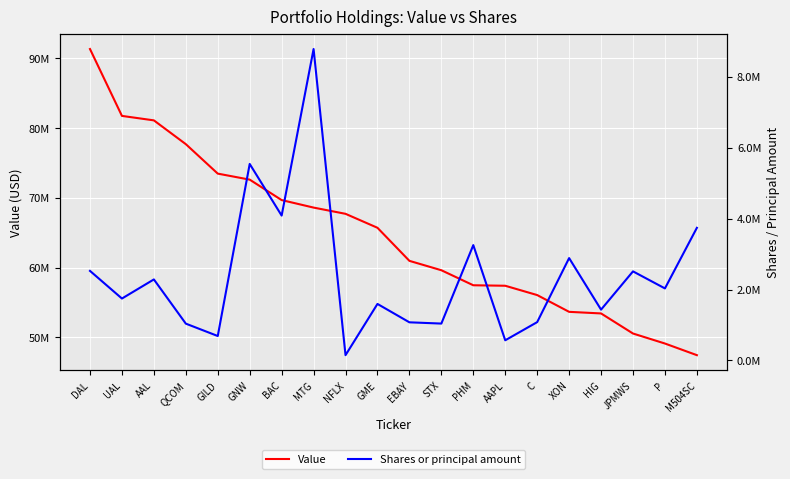

Where is Shares or principal amount nearest to the value 4467315?

BAC